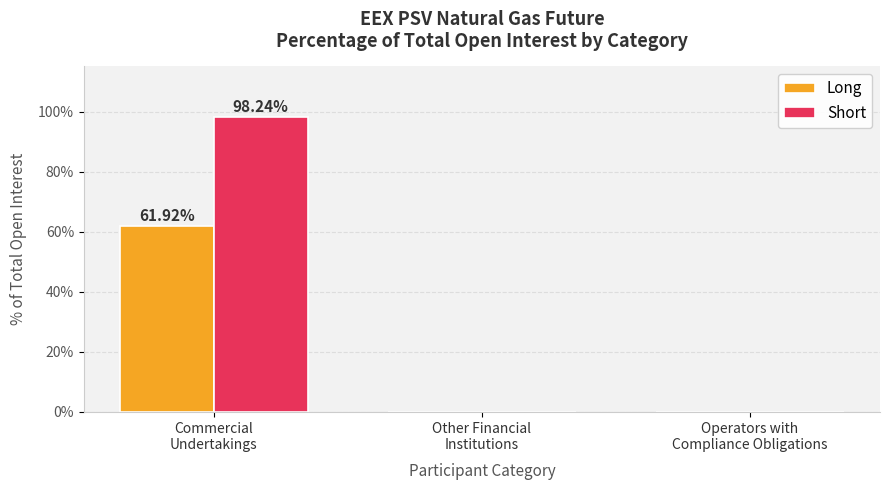

What are all the series names shown in the legend?

Long, Short